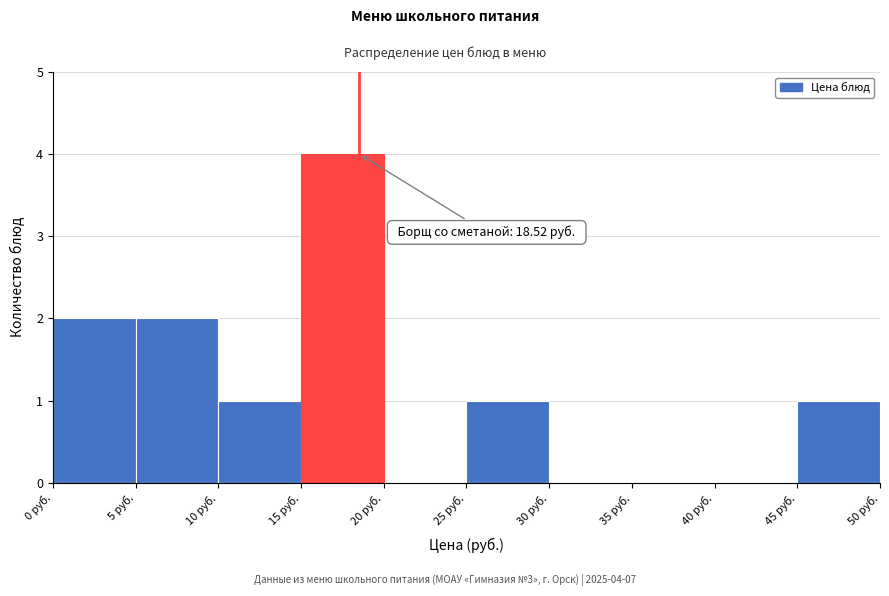

Which range on the x-axis has the tallest bar?

15 to 20